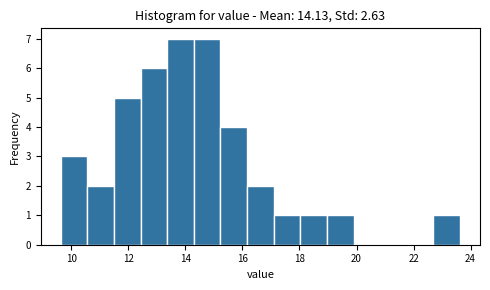

Reading left to right, list every bar in this chart as the range it spans on the x-axis followed by its height. Neither the bar edges nor the heights are printed on the chart, so give them approximately, as read against the axes.

9.6 to 10.6: 3
10.6 to 11.4: 2
11.4 to 12.4: 5
12.4 to 13.4: 6
13.4 to 14.2: 7
14.2 to 15.2: 7
15.2 to 16.2: 4
16.2 to 17.0: 2
17.0 to 18.0: 1
18.0 to 19.0: 1
19.0 to 19.8: 1
19.8 to 20.8: 0
20.8 to 21.8: 0
21.8 to 22.6: 0
22.6 to 23.6: 1